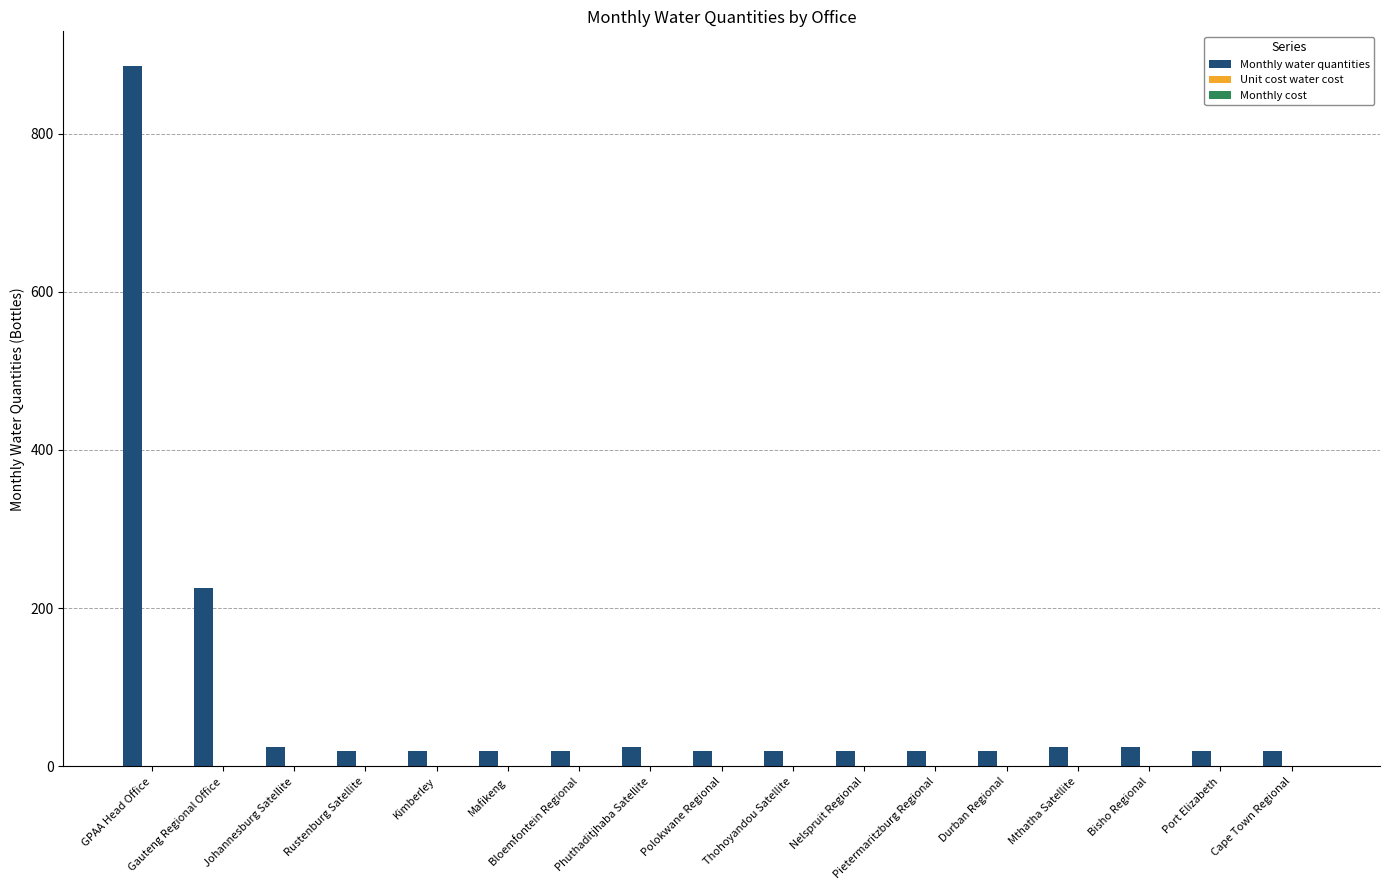

What is the average value?

84